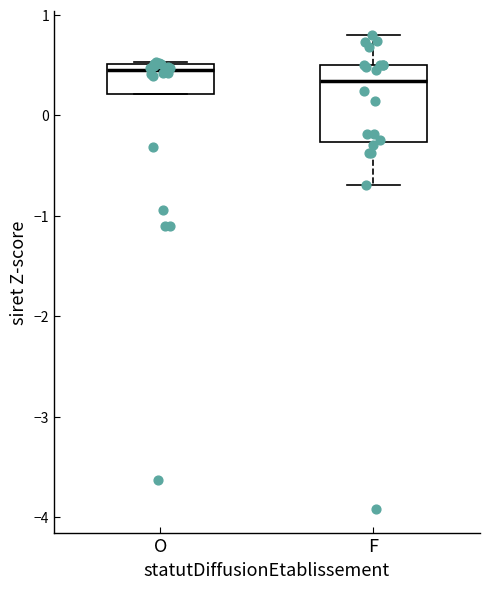

Which box is the tallest, from its lower edge to its upper edge?

F